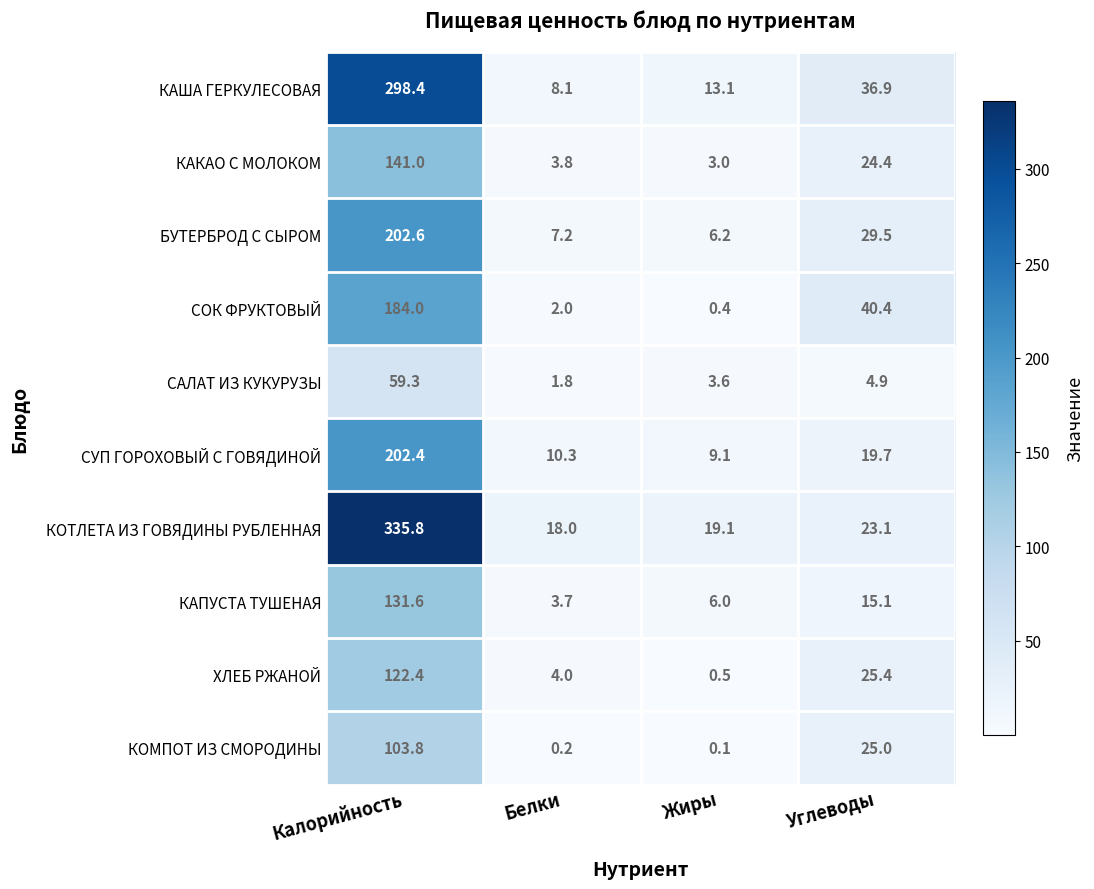

What is the difference between the ХЛЕБ РЖАНОЙ values at Калорийность and Белки?

118.4